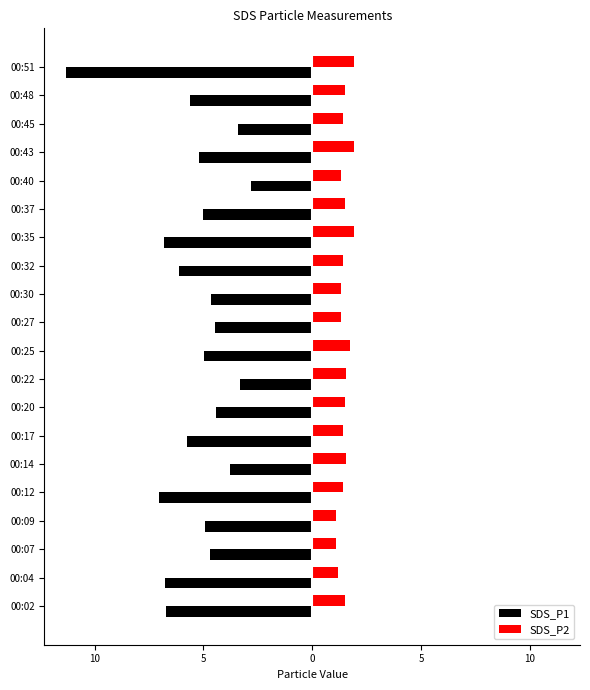

What are all the series names shown in the legend?

SDS_P1, SDS_P2